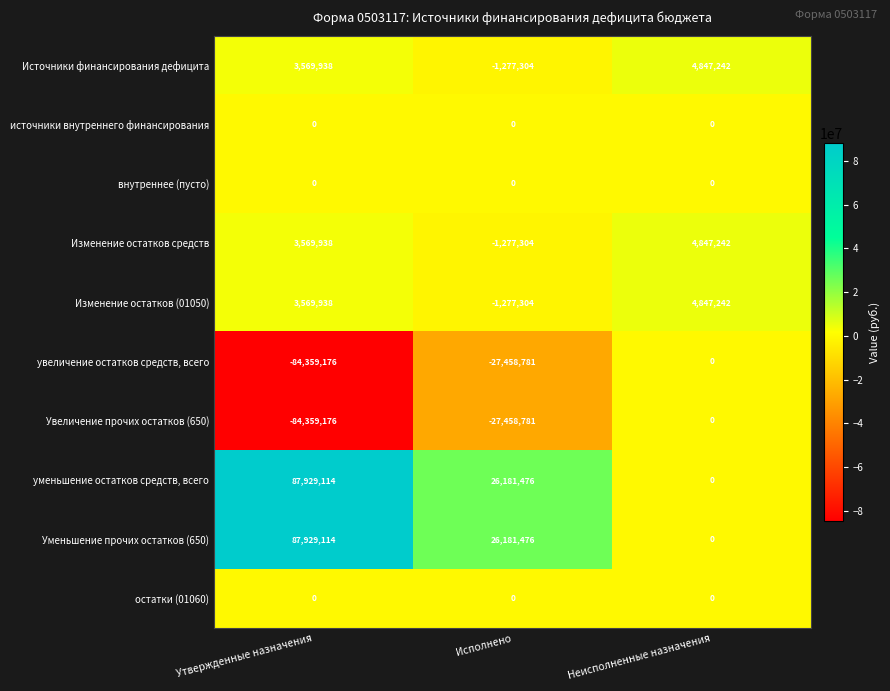

What is the difference between the highest and lowest values at Неисполненные назначения?

4847242